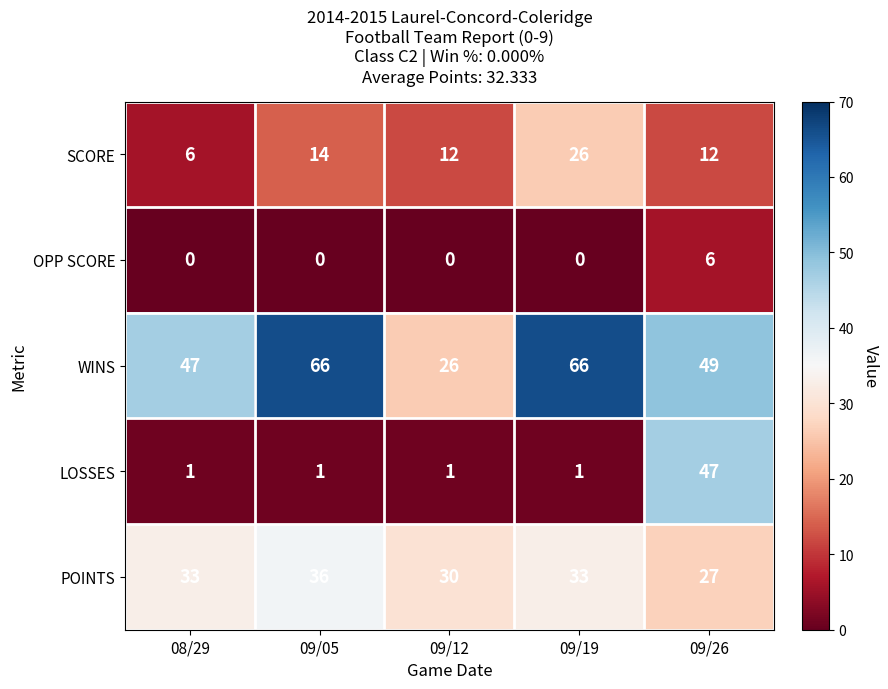

Is the value of OPP SCORE at 09/05 greater than the value of LOSSES at 08/29?

No